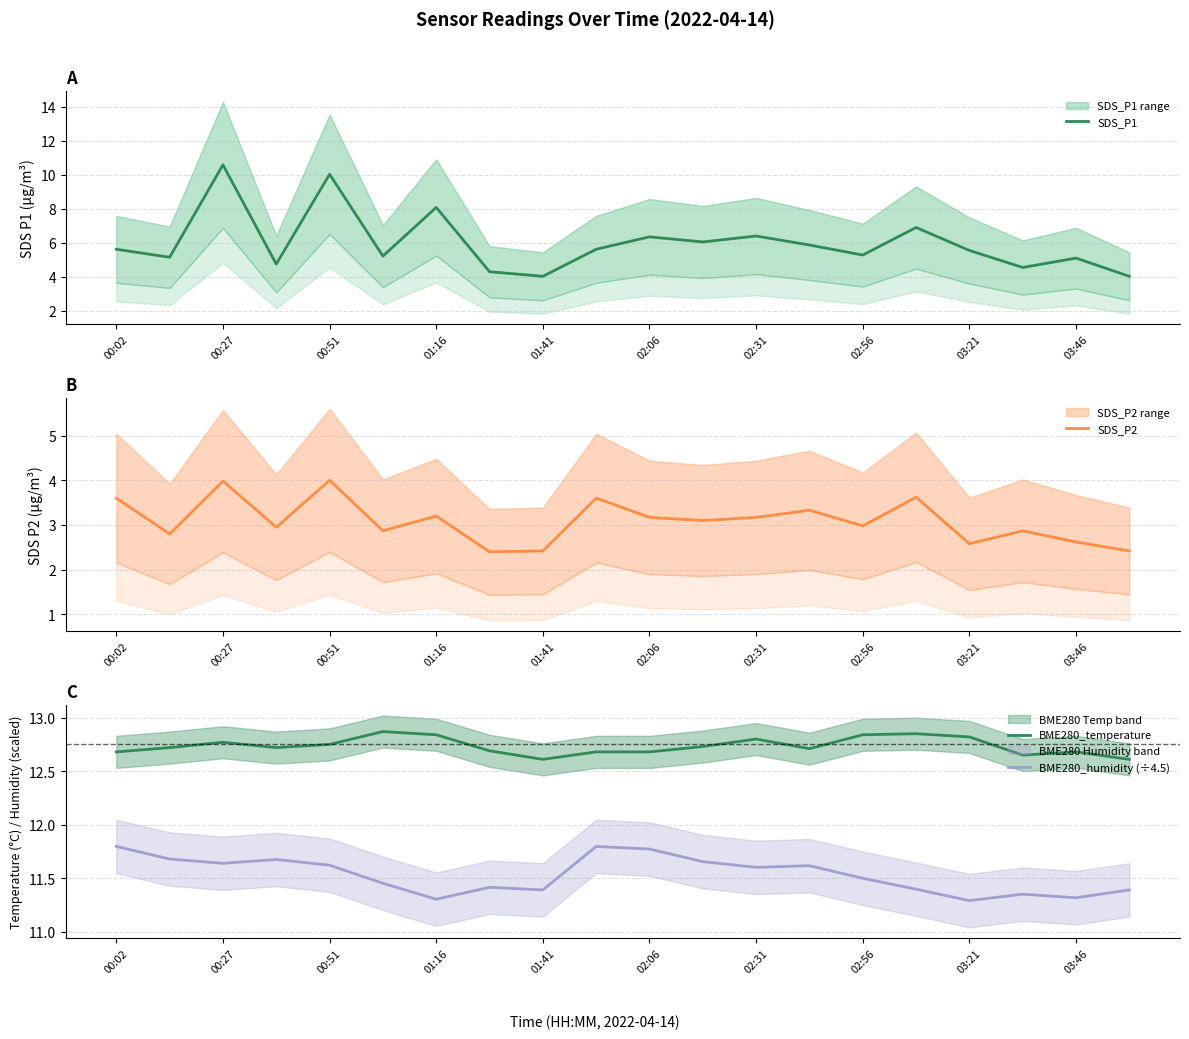

What is the highest value of the BME280_humidity (÷4.5) series?

11.8